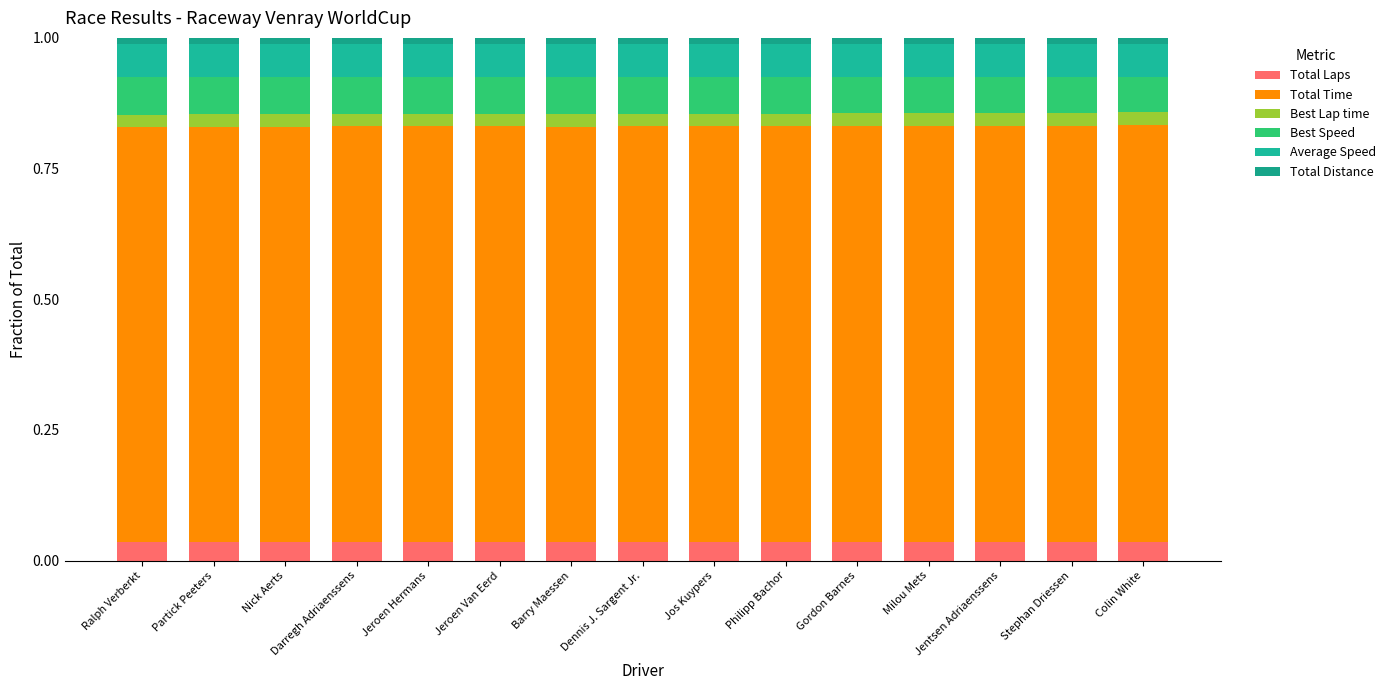

What is the sum of all Best Lap time values?

0.4